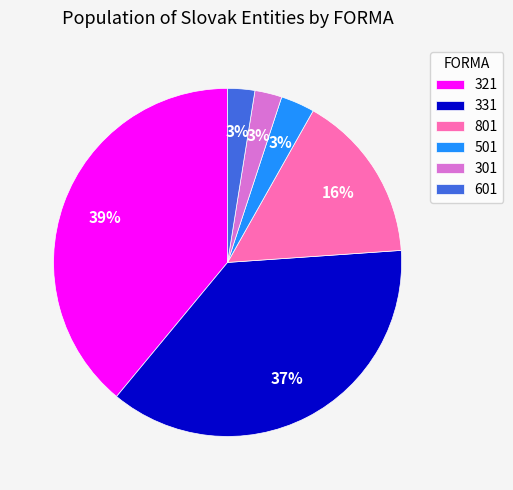

Which has a higher value, 331 or 321?

321